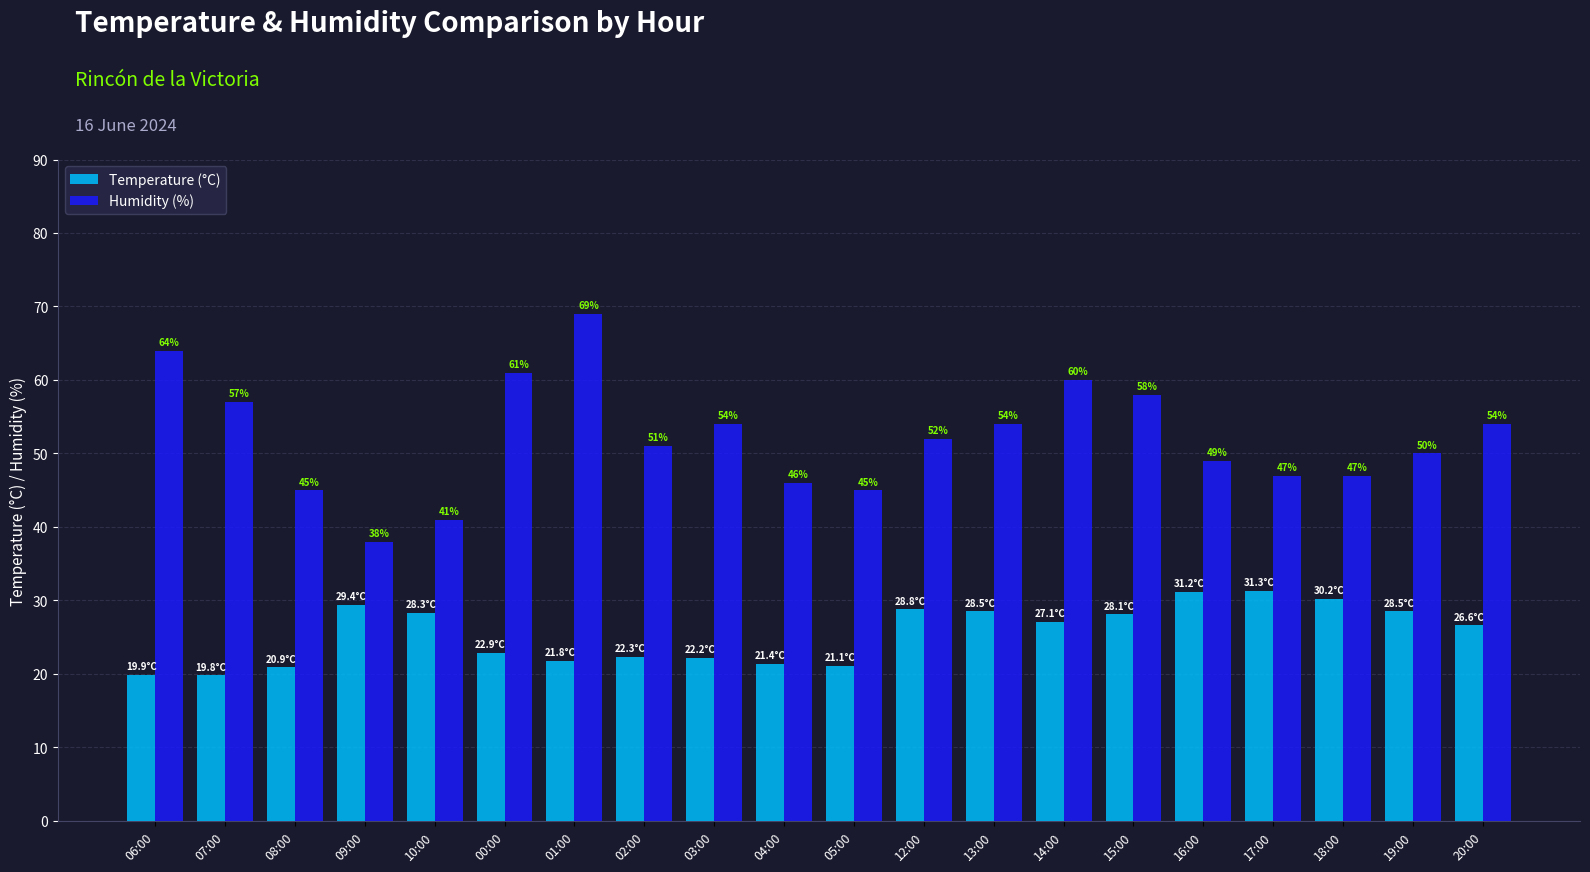

Rank the series at 00:00 from highest to lowest value.

Humidity (%), Temperature (°C)